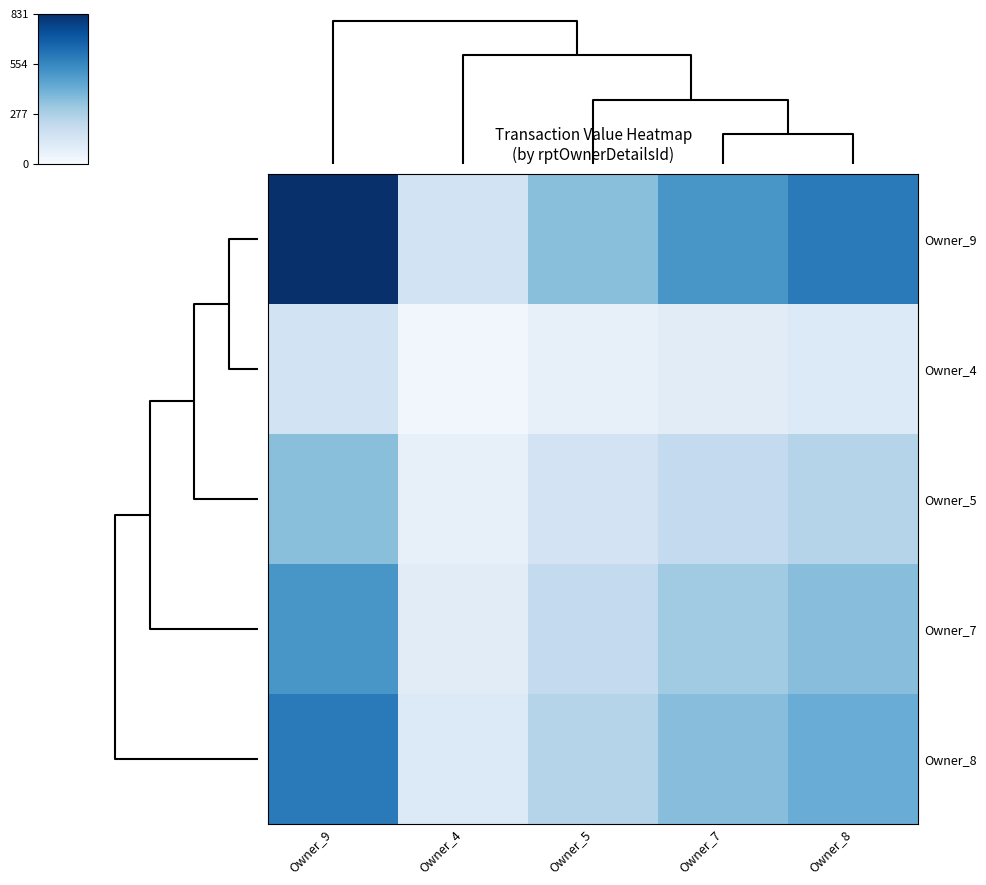

At how many categories does at least one series exceed 575?

2